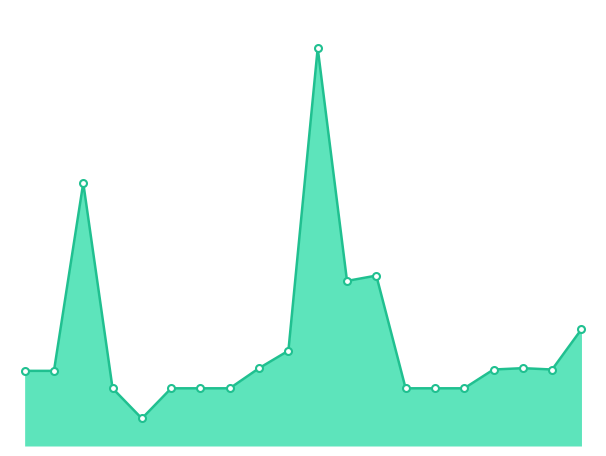

What is the sum of all values?

3128